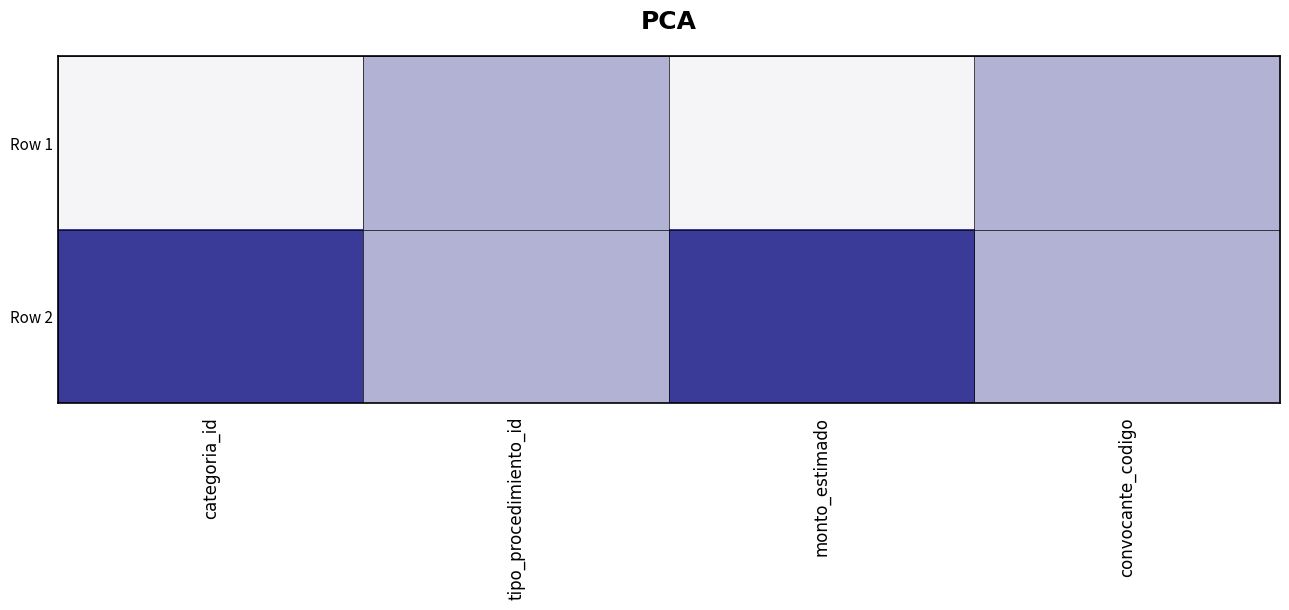

List the series in order of their overall mean, lowest first.

Row 1, Row 2